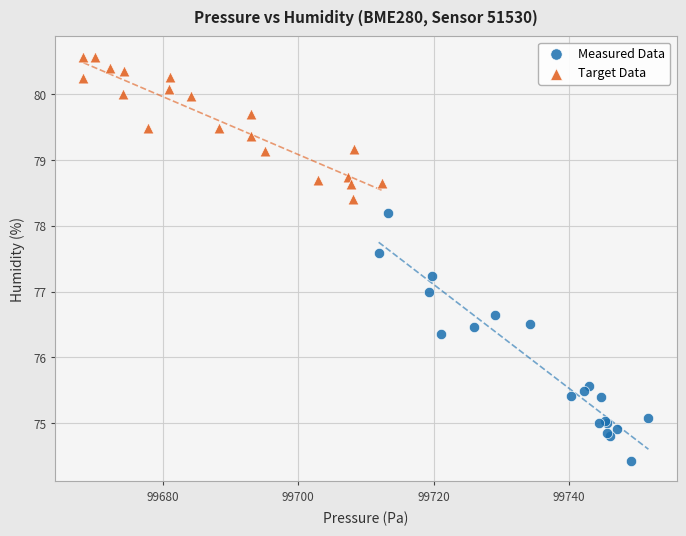

Which series reaches the minimum Y coordinate?

Measured Data